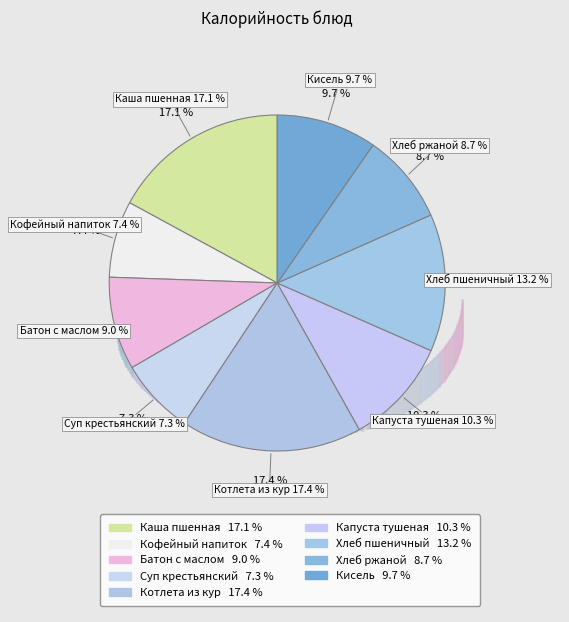

What is the smallest slice in the pie chart?

Суп крестьянский с крупой